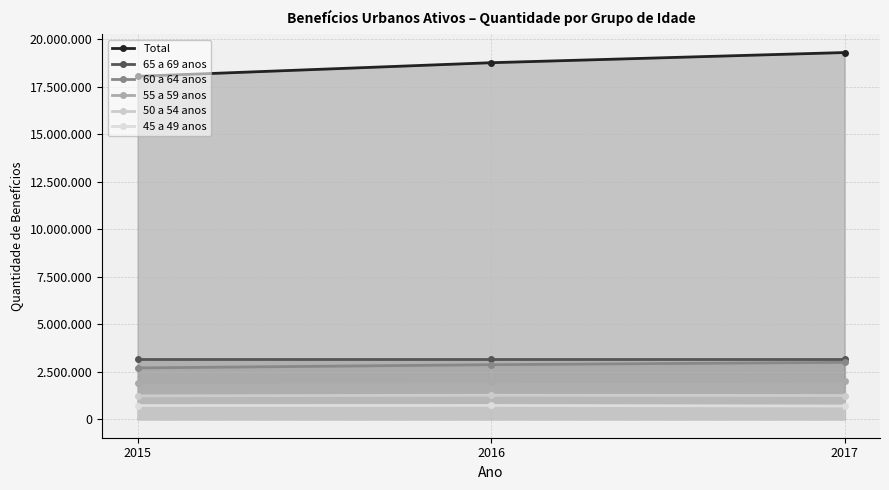

Reading right to left, what are all the values shown in this chart?

Total: 19311626	18775640	18059664
65 a 69 anos: 3195724	3195724	3195724
60 a 64 anos: 3003274	2878323	2708154
55 a 59 anos: 2000719	1986712	1937386
50 a 54 anos: 1256174	1271942	1237806
45 a 49 anos: 704199	734090	730349